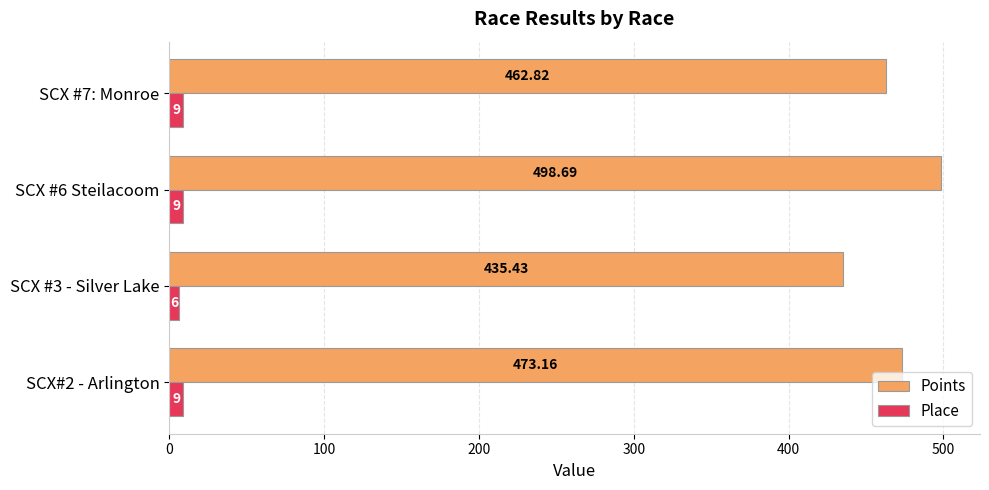

Which series has the largest range (max minus min)?

Points